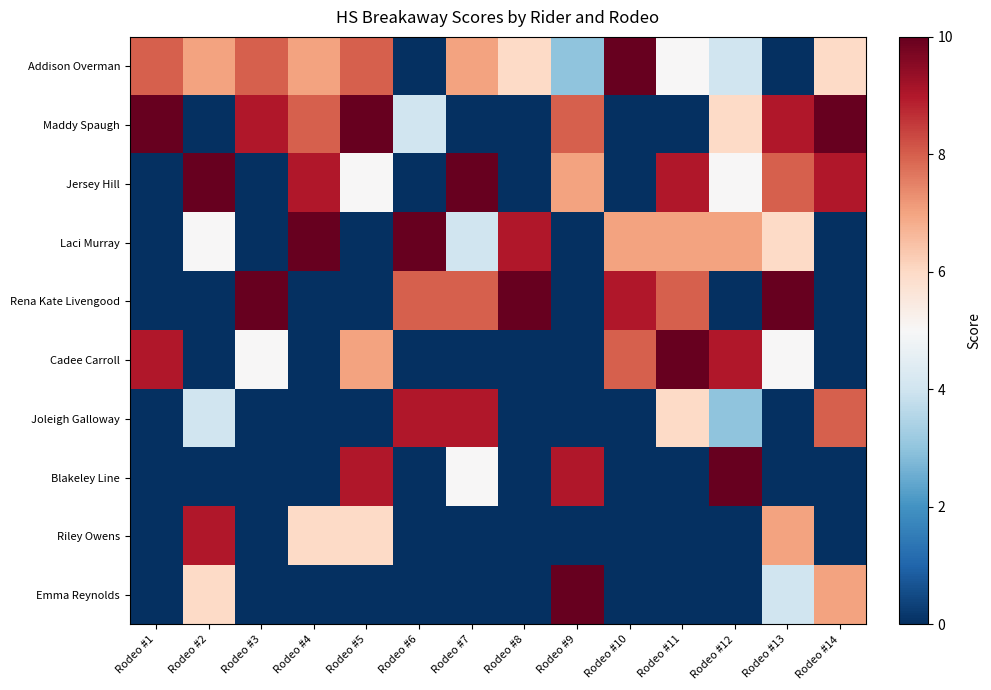

Reading right to left, extract all data points from this chart.

Addison Overman: Rodeo #14=6	Rodeo #13=0	Rodeo #12=4	Rodeo #11=5	Rodeo #10=10	Rodeo #9=3	Rodeo #8=6	Rodeo #7=7	Rodeo #6=0	Rodeo #5=8	Rodeo #4=7	Rodeo #3=8	Rodeo #2=7	Rodeo #1=8
Maddy Spaugh: Rodeo #14=10	Rodeo #13=9	Rodeo #12=6	Rodeo #11=0	Rodeo #10=0	Rodeo #9=8	Rodeo #8=0	Rodeo #7=0	Rodeo #6=4	Rodeo #5=10	Rodeo #4=8	Rodeo #3=9	Rodeo #2=0	Rodeo #1=10
Jersey Hill: Rodeo #14=9	Rodeo #13=8	Rodeo #12=5	Rodeo #11=9	Rodeo #10=0	Rodeo #9=7	Rodeo #8=0	Rodeo #7=10	Rodeo #6=0	Rodeo #5=5	Rodeo #4=9	Rodeo #3=0	Rodeo #2=10	Rodeo #1=0
Laci Murray: Rodeo #14=0	Rodeo #13=6	Rodeo #12=7	Rodeo #11=7	Rodeo #10=7	Rodeo #9=0	Rodeo #8=9	Rodeo #7=4	Rodeo #6=10	Rodeo #5=0	Rodeo #4=10	Rodeo #3=0	Rodeo #2=5	Rodeo #1=0
Rena Kate Livengood: Rodeo #14=0	Rodeo #13=10	Rodeo #12=0	Rodeo #11=8	Rodeo #10=9	Rodeo #9=0	Rodeo #8=10	Rodeo #7=8	Rodeo #6=8	Rodeo #5=0	Rodeo #4=0	Rodeo #3=10	Rodeo #2=0	Rodeo #1=0
Cadee Carroll: Rodeo #14=0	Rodeo #13=5	Rodeo #12=9	Rodeo #11=10	Rodeo #10=8	Rodeo #9=0	Rodeo #8=0	Rodeo #7=0	Rodeo #6=0	Rodeo #5=7	Rodeo #4=0	Rodeo #3=5	Rodeo #2=0	Rodeo #1=9
Joleigh Galloway: Rodeo #14=8	Rodeo #13=0	Rodeo #12=3	Rodeo #11=6	Rodeo #10=0	Rodeo #9=0	Rodeo #8=0	Rodeo #7=9	Rodeo #6=9	Rodeo #5=0	Rodeo #4=0	Rodeo #3=0	Rodeo #2=4	Rodeo #1=0
Blakeley Line: Rodeo #14=0	Rodeo #13=0	Rodeo #12=10	Rodeo #11=0	Rodeo #10=0	Rodeo #9=9	Rodeo #8=0	Rodeo #7=5	Rodeo #6=0	Rodeo #5=9	Rodeo #4=0	Rodeo #3=0	Rodeo #2=0	Rodeo #1=0
Riley Owens: Rodeo #14=0	Rodeo #13=7	Rodeo #12=0	Rodeo #11=0	Rodeo #10=0	Rodeo #9=0	Rodeo #8=0	Rodeo #7=0	Rodeo #6=0	Rodeo #5=6	Rodeo #4=6	Rodeo #3=0	Rodeo #2=9	Rodeo #1=0
Emma Reynolds: Rodeo #14=7	Rodeo #13=4	Rodeo #12=0	Rodeo #11=0	Rodeo #10=0	Rodeo #9=10	Rodeo #8=0	Rodeo #7=0	Rodeo #6=0	Rodeo #5=0	Rodeo #4=0	Rodeo #3=0	Rodeo #2=6	Rodeo #1=0